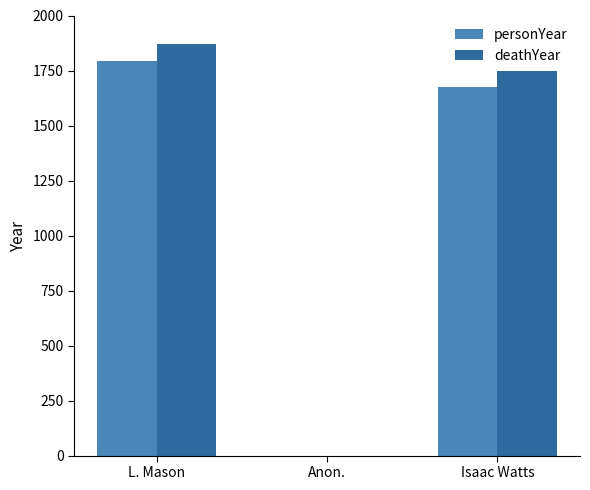

True or false: personYear has a value of 1792 at L. Mason.

True